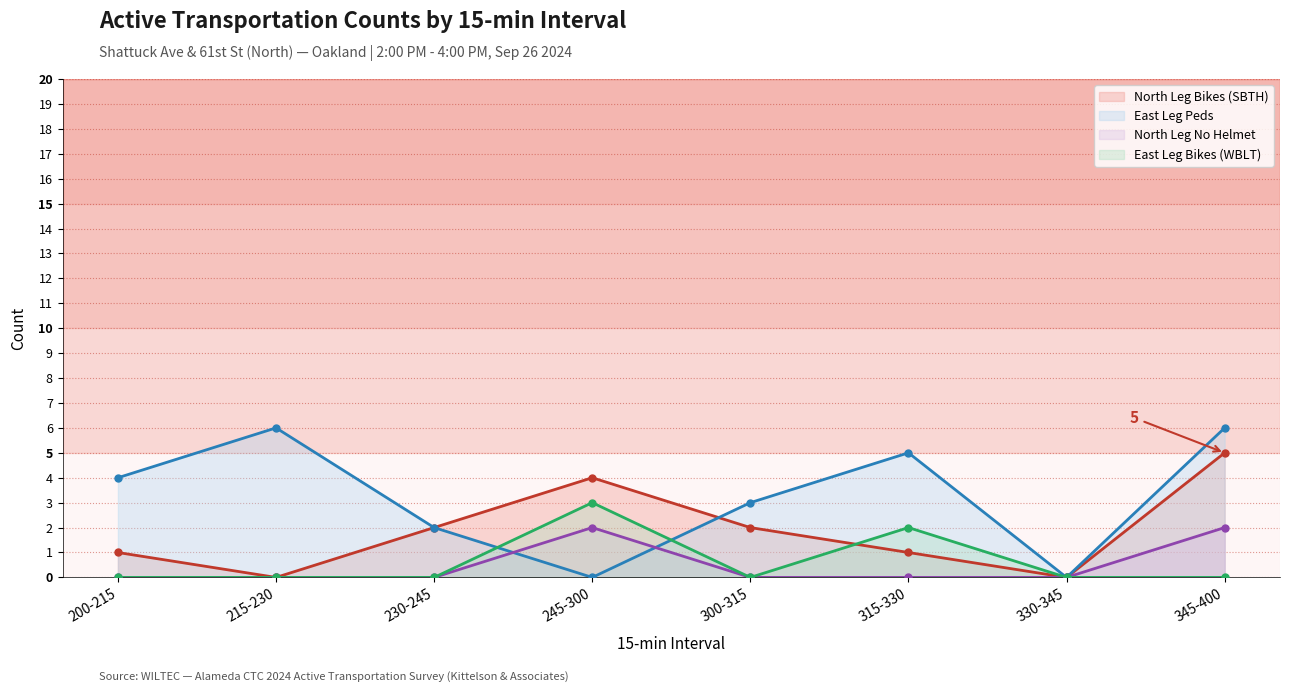

Where does the North Leg Bikes (SBTH) series first go above 2?

245-300